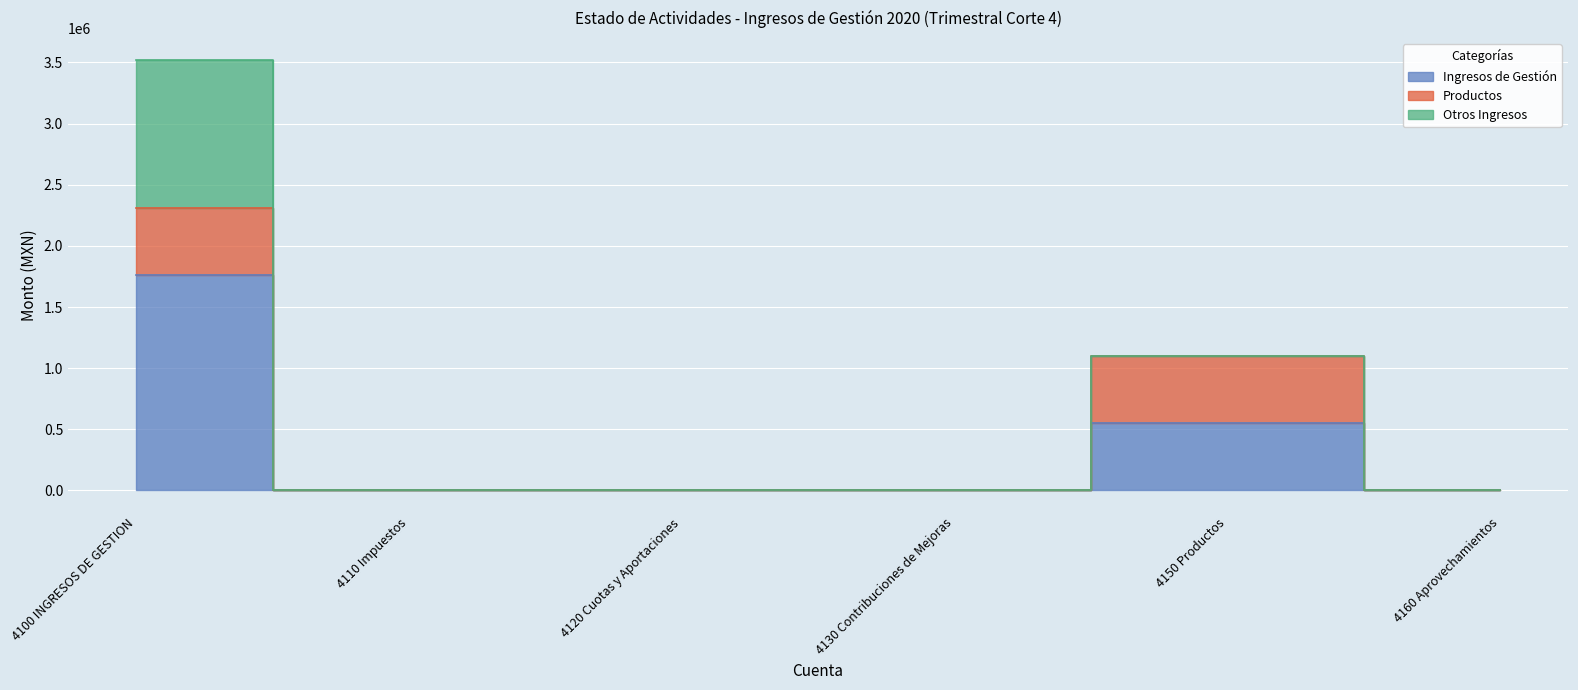

Reading right to left, list all the values displayed in this chart.

Ingresos de Gestión: 4160 Aprovechamientos=0.0	4150 Productos=549446.3	4130 Contribuciones de Mejoras=0.0	4120 Cuotas y Aportaciones=0.0	4110 Impuestos=0.0	4100 INGRESOS DE GESTION=1761661.3
Productos: 4160 Aprovechamientos=0.0	4150 Productos=549446.3	4130 Contribuciones de Mejoras=0.0	4120 Cuotas y Aportaciones=0.0	4110 Impuestos=0.0	4100 INGRESOS DE GESTION=549446.3
Otros Ingresos: 4160 Aprovechamientos=0.0	4150 Productos=0.0	4130 Contribuciones de Mejoras=0.0	4120 Cuotas y Aportaciones=0.0	4110 Impuestos=0.0	4100 INGRESOS DE GESTION=1212215.0